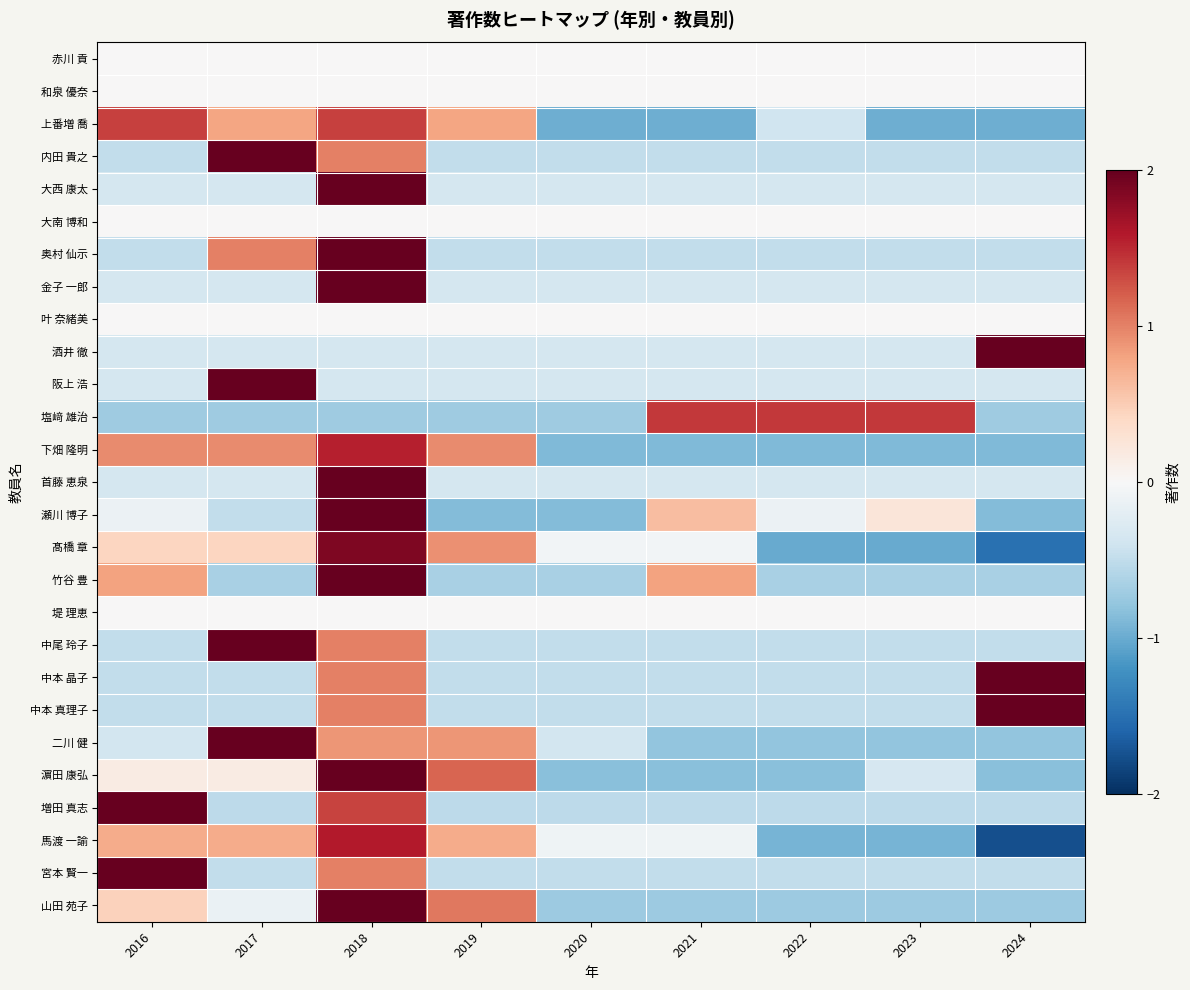

What is the maximum value shown in the chart?

2.8